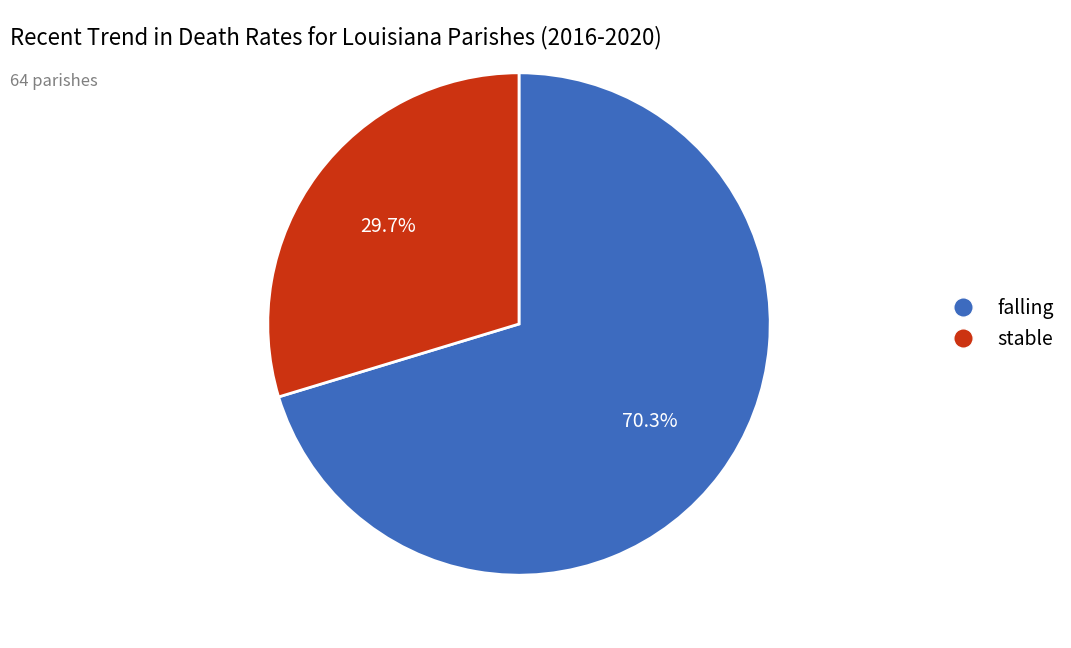

What is the total percentage of falling and stable?

100.0%